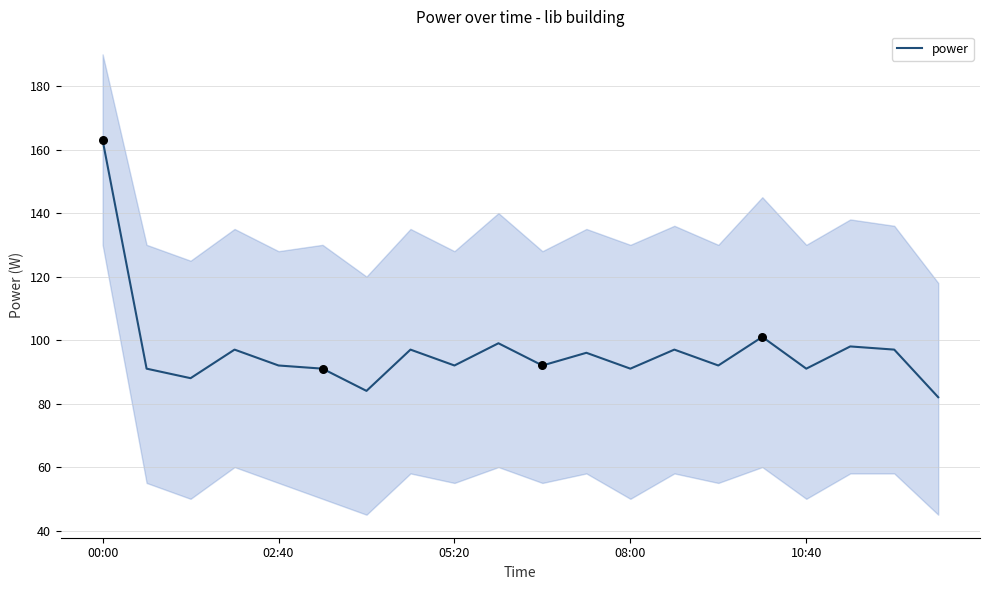

What is the maximum value for power?

163